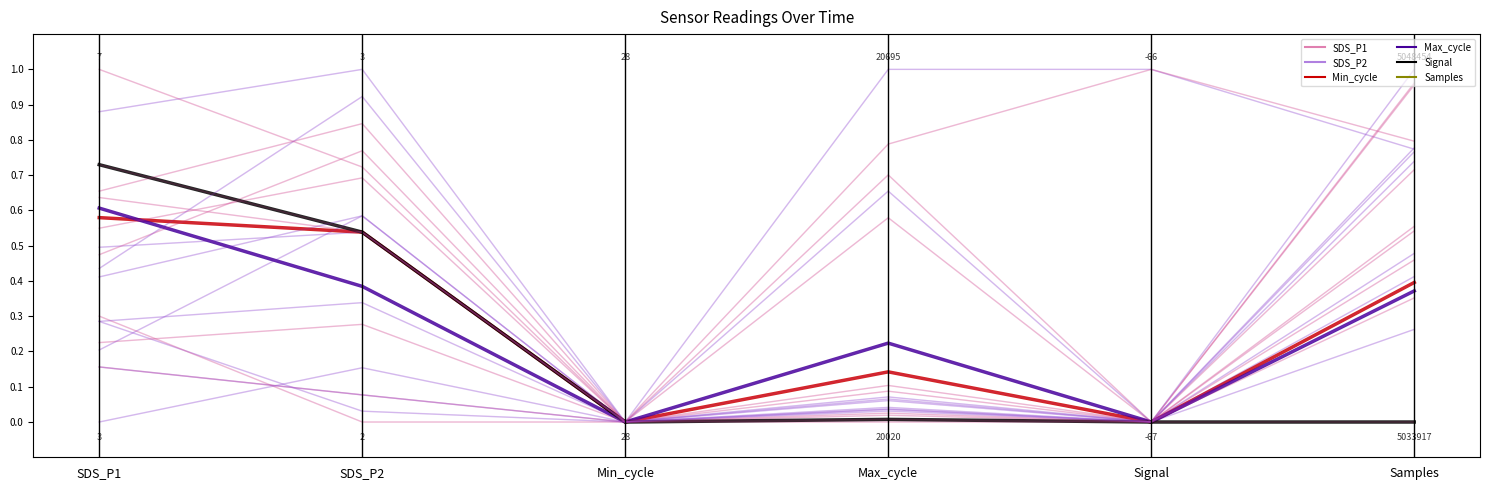

Read the Min_cycle value at SDS_P1.

0.7